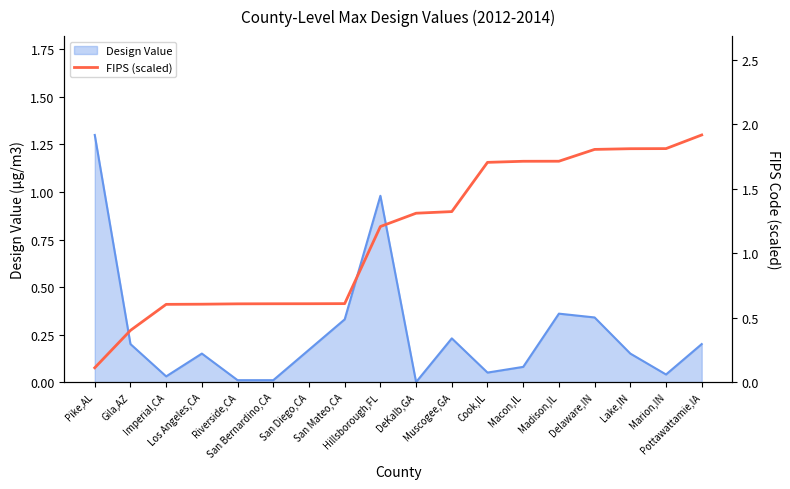

Reading right to left, extract all data points from this chart.

Pottawattamie,IA=1.9	Marion,IN=1.8	Lake,IN=1.8	Delaware,IN=1.8	Madison,IL=1.7	Macon,IL=1.7	Cook,IL=1.7	Muscogee,GA=1.3	DeKalb,GA=1.3	Hillsborough,FL=1.2	San Mateo,CA=0.6	San Diego,CA=0.6	San Bernardino,CA=0.6	Riverside,CA=0.6	Los Angeles,CA=0.6	Imperial,CA=0.6	Gila,AZ=0.4	Pike,AL=0.1